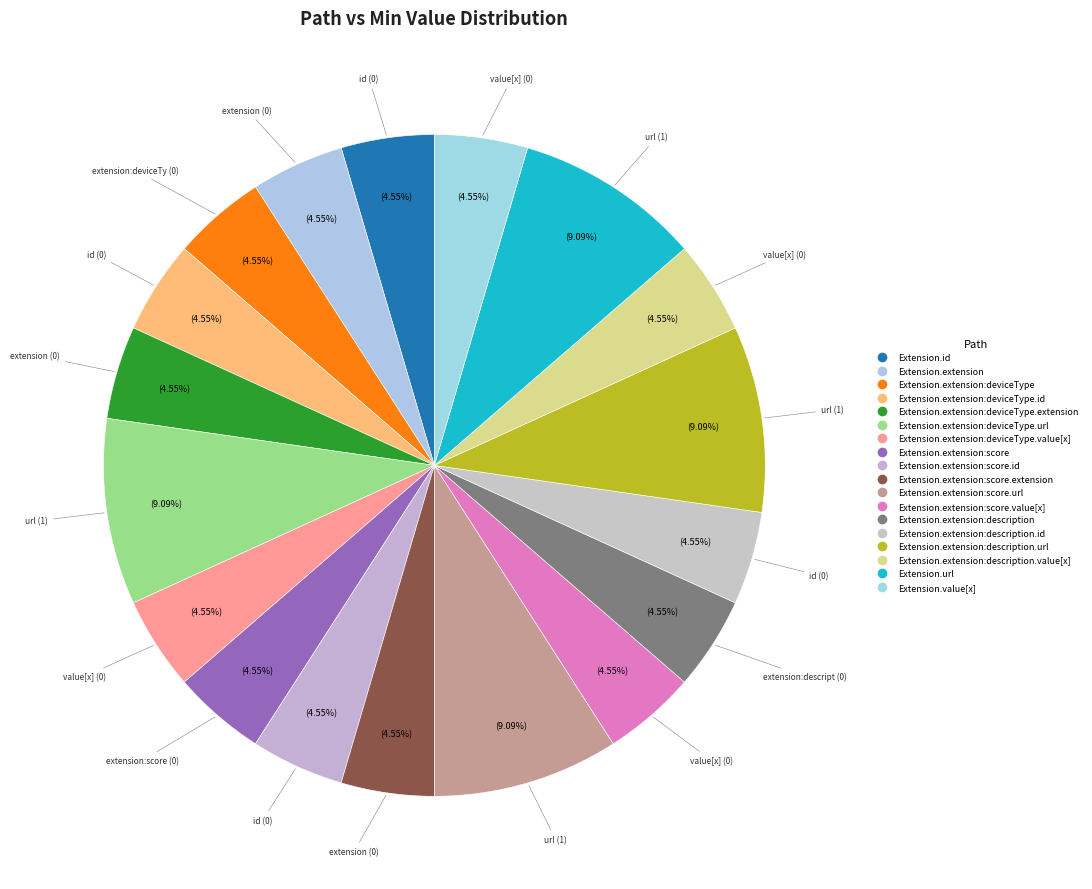

How many segments does this pie chart have?

18